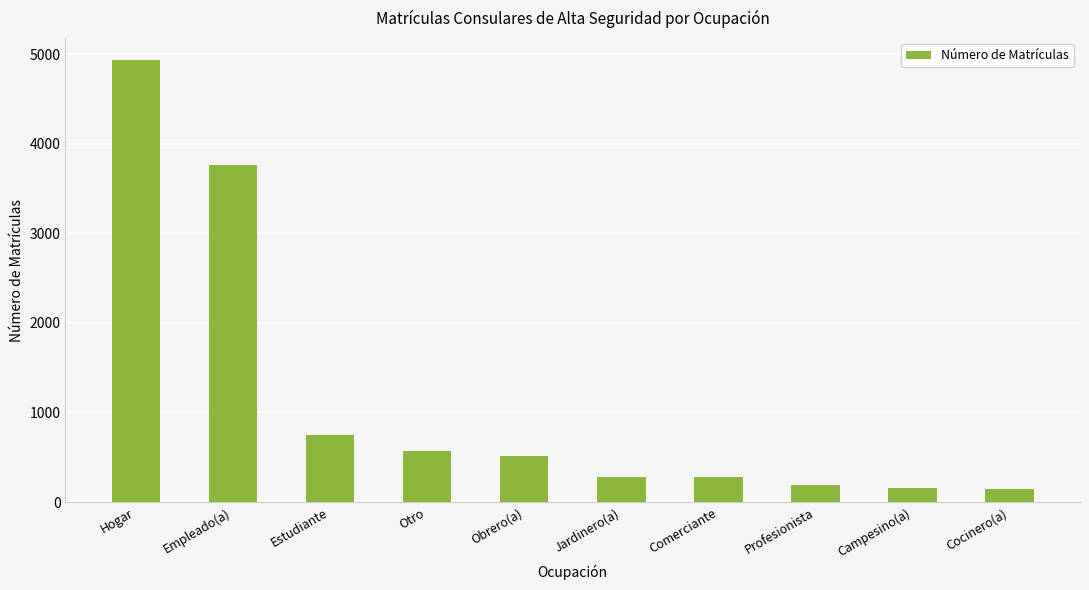

At which label is the value closest to 2538?

Empleado(a)